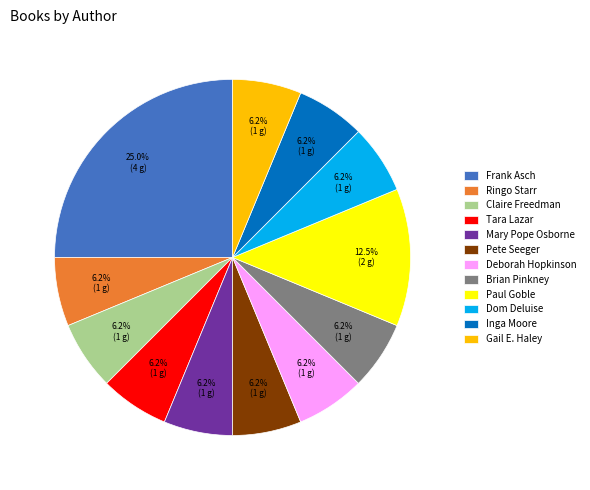

Is there any slice that represents more than half of the pie?

No